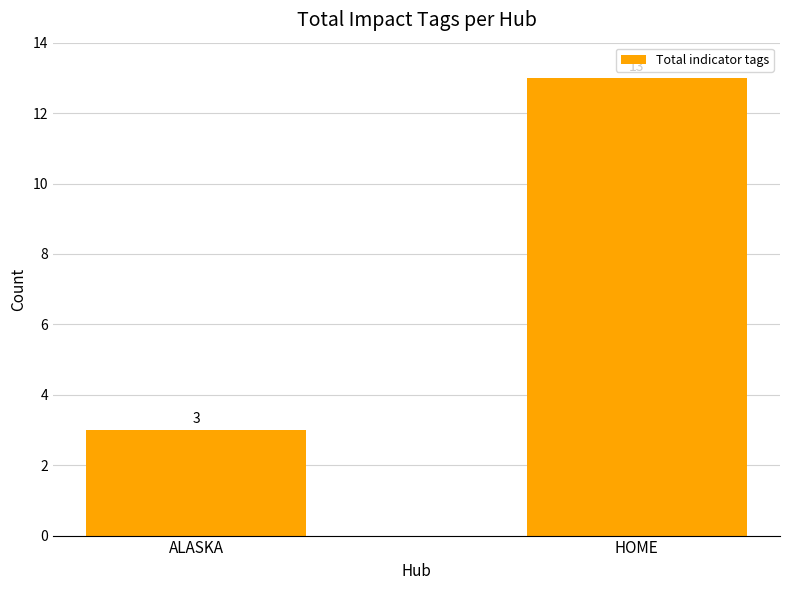

How many bars are there in total?

2